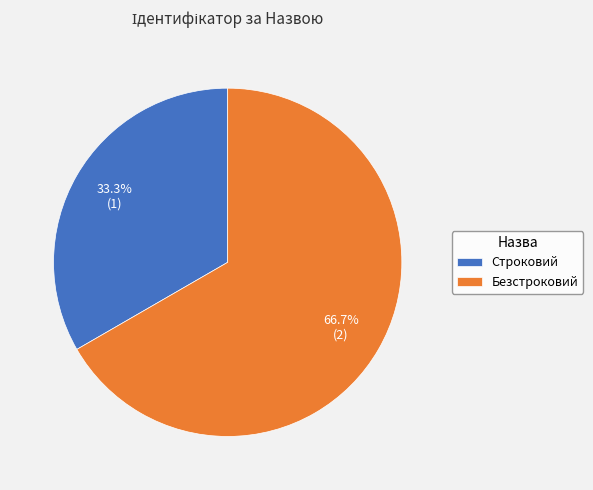

To the nearest percent, what is the average slice percentage?

50%